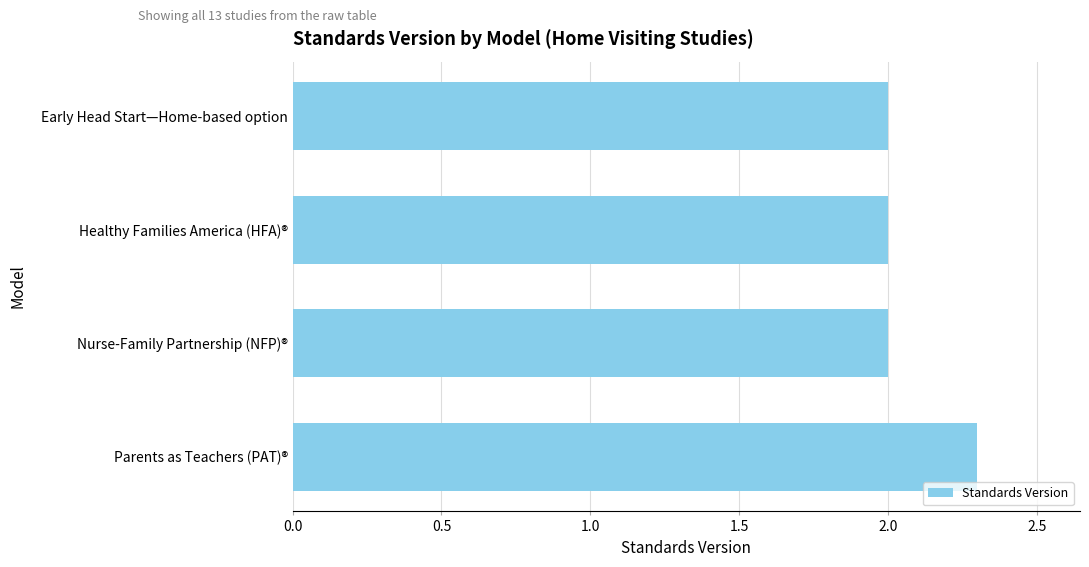

The value at Nurse-Family Partnership (NFP)® is 2.0. True or false?

True